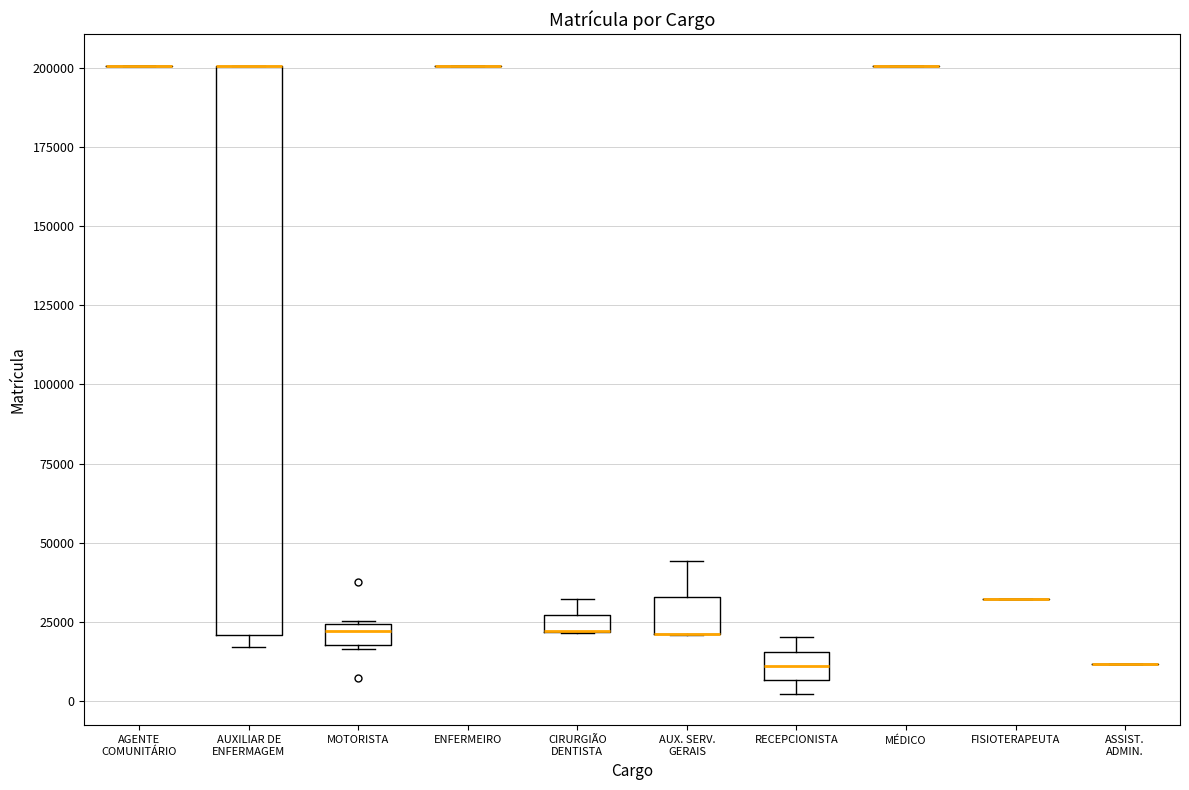

Which box is the tallest, from its lower edge to its upper edge?

AUXILIAR DE ENFERMAGEM